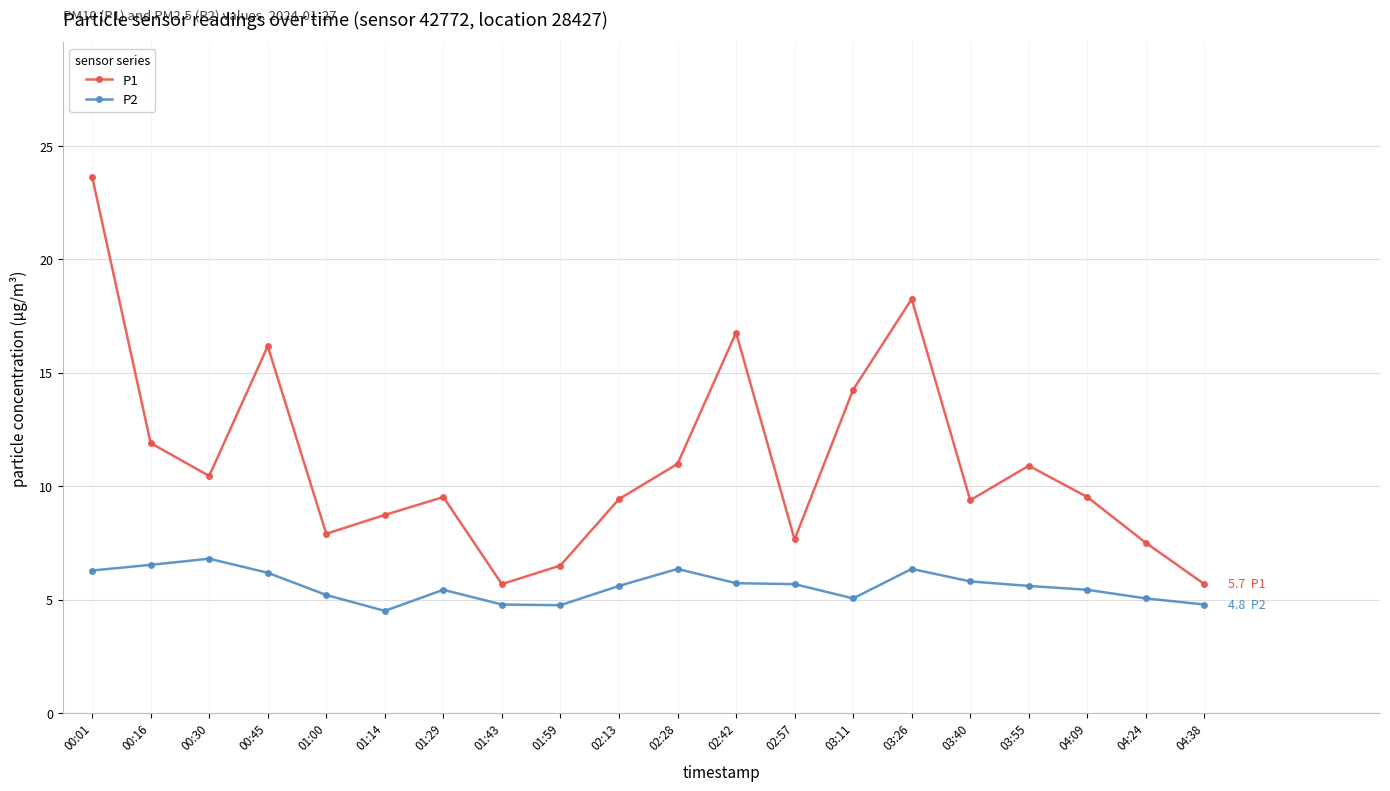

The P2 series shows 3.3 at 00:16. True or false?

False